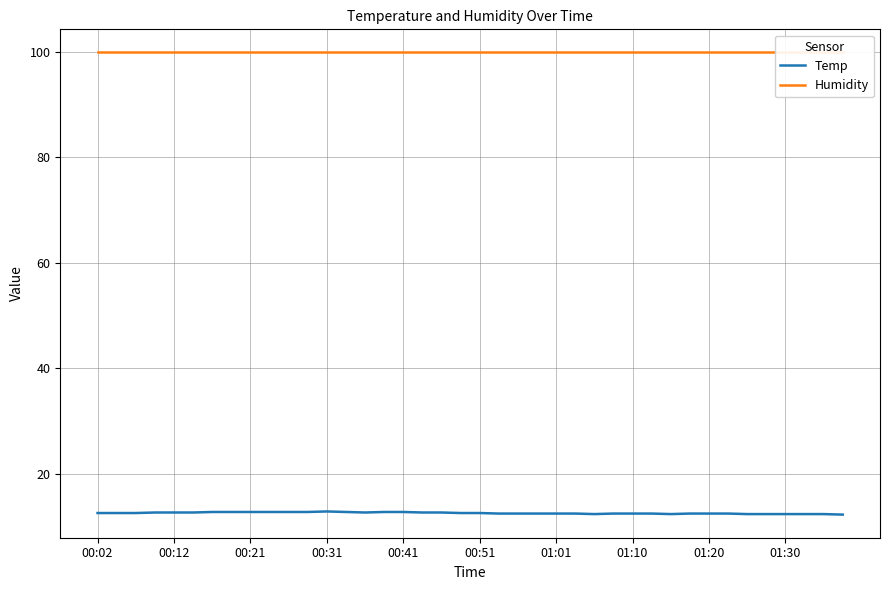

The value of Temp at 14 is 22.3. True or false?

False